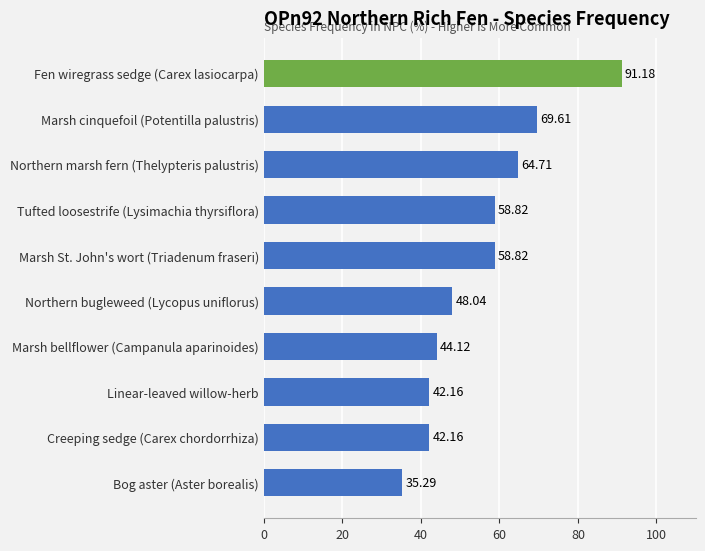

What is the minimum value shown in the chart?

35.3